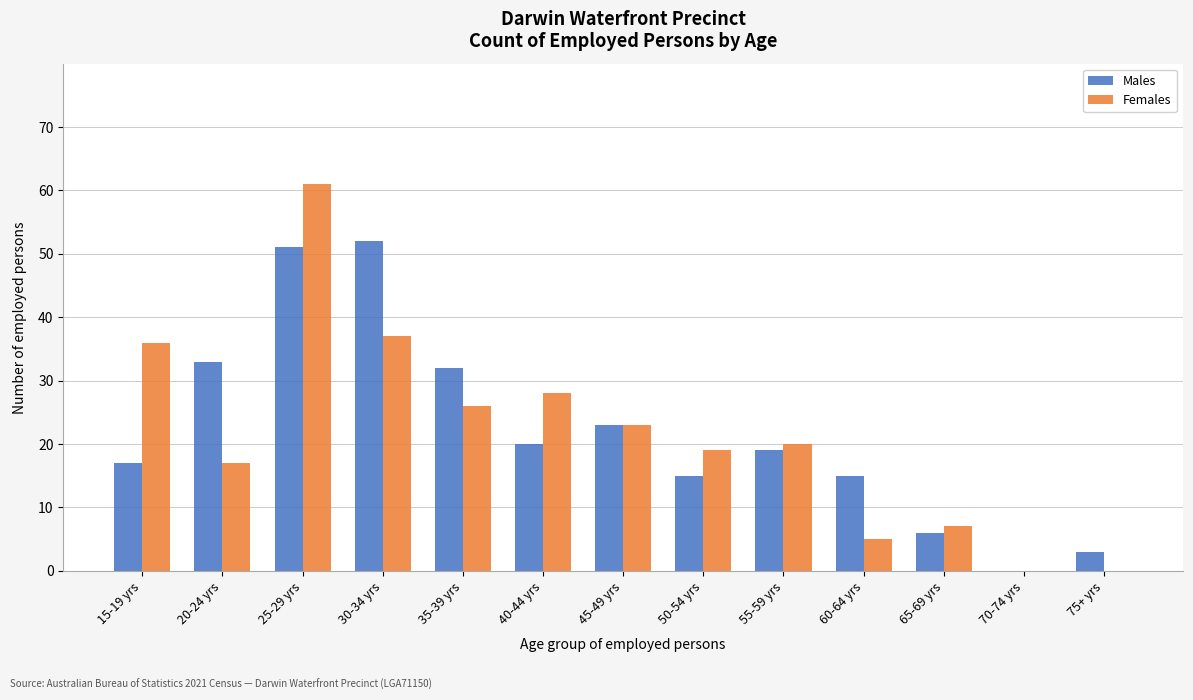

Reading left to right, list all the values displayed in this chart.

Males: 15-19 yrs=17	20-24 yrs=33	25-29 yrs=51	30-34 yrs=52	35-39 yrs=32	40-44 yrs=20	45-49 yrs=23	50-54 yrs=15	55-59 yrs=19	60-64 yrs=15	65-69 yrs=6	70-74 yrs=0	75+ yrs=3
Females: 15-19 yrs=36	20-24 yrs=17	25-29 yrs=61	30-34 yrs=37	35-39 yrs=26	40-44 yrs=28	45-49 yrs=23	50-54 yrs=19	55-59 yrs=20	60-64 yrs=5	65-69 yrs=7	70-74 yrs=0	75+ yrs=0